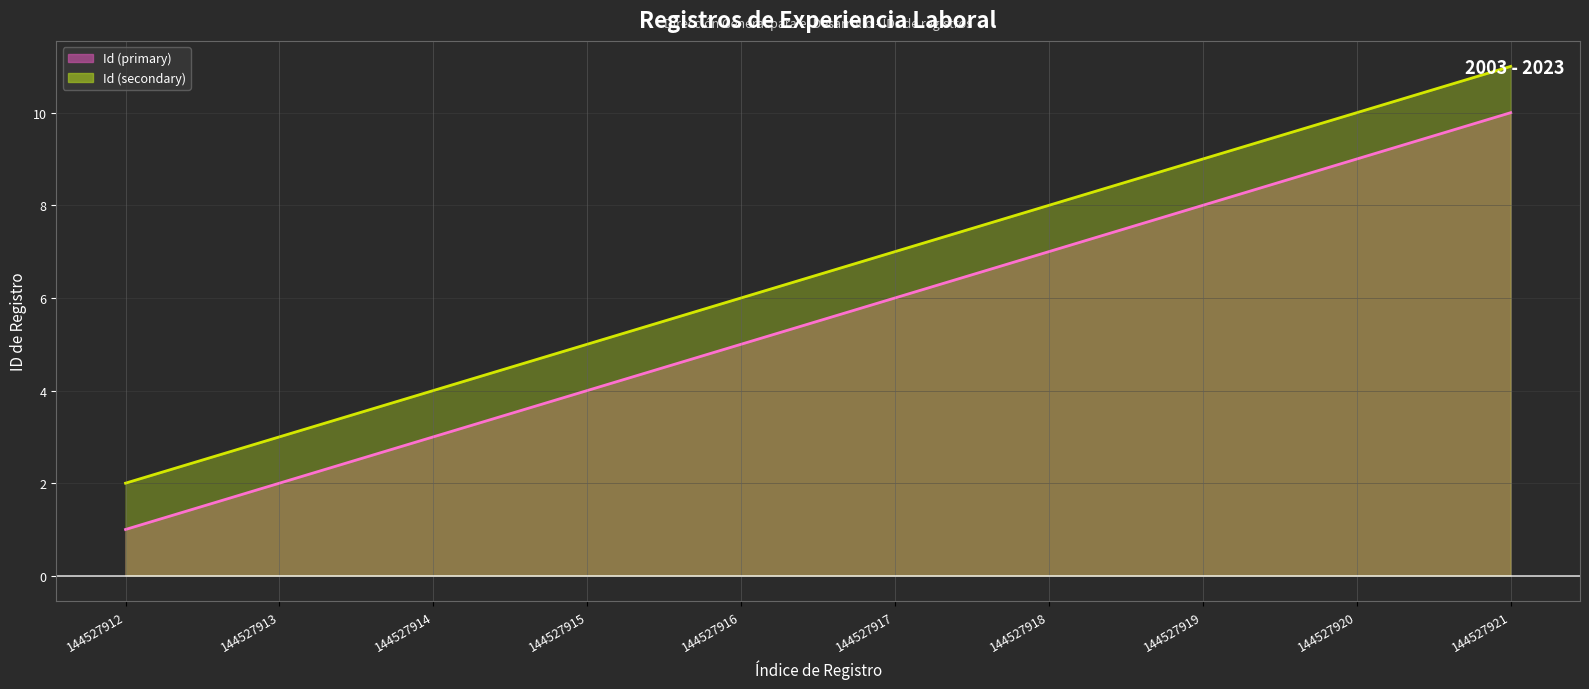

Is the value of Id (secondary) at 144527921 greater than the value of Id (primary) at 144527920?

Yes